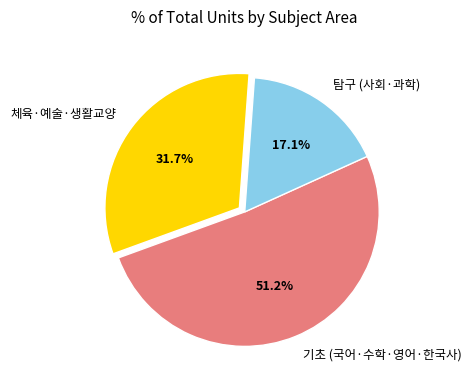

Which slice is the largest?

기초 (국어·수학·영어·한국사)